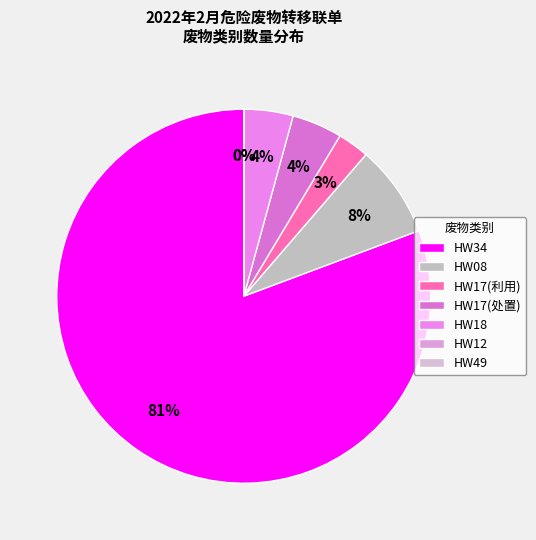

What is the smallest slice in the pie chart?

HW49